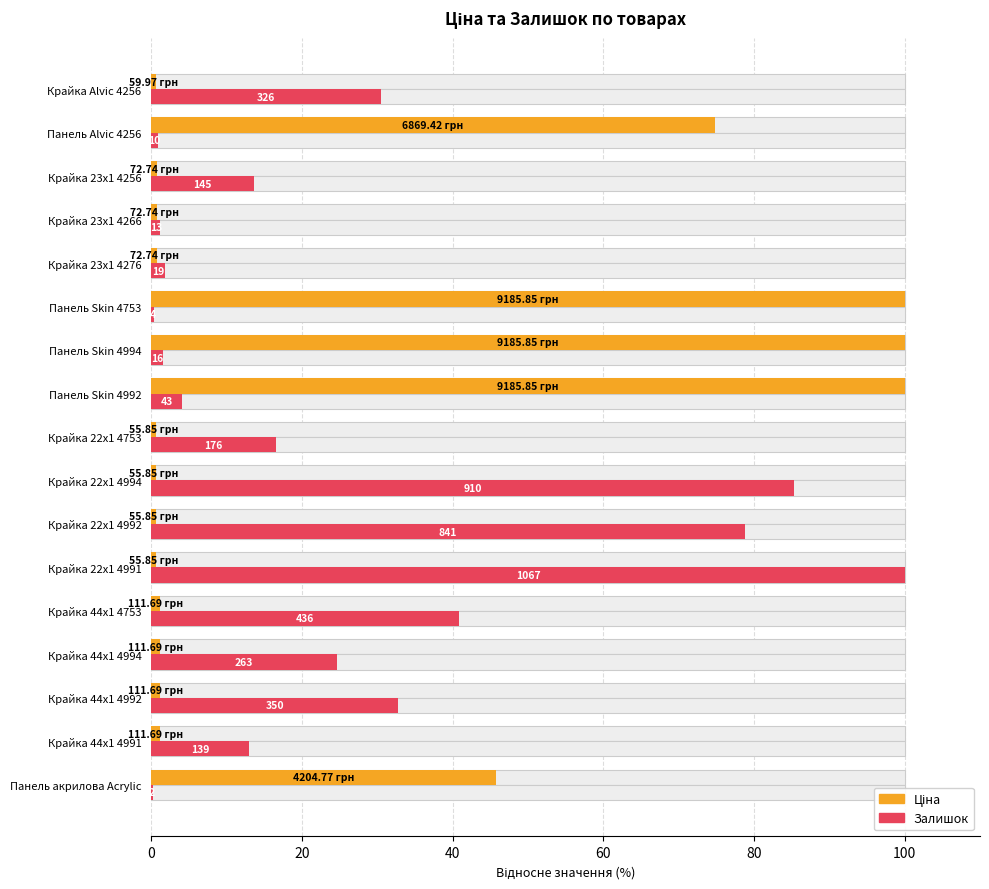

How many data points does each series have?

17